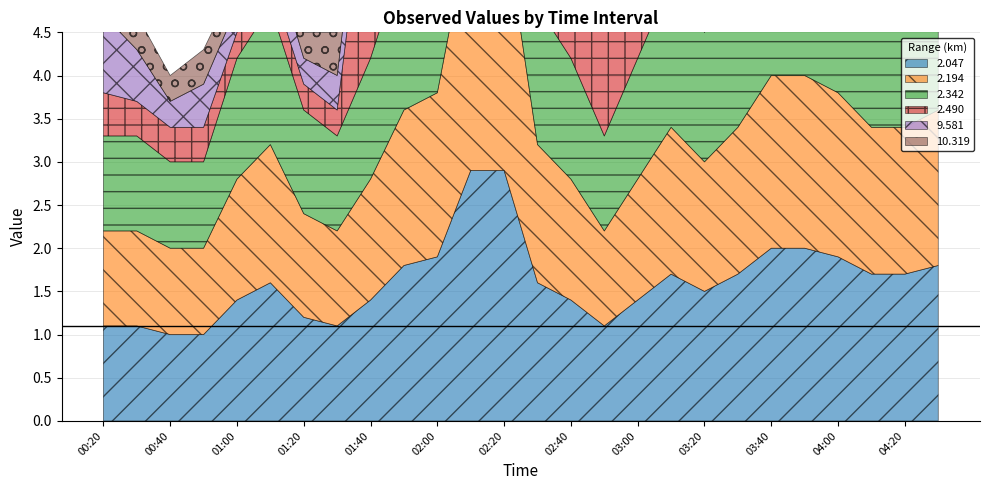

What is the label of the 4th point from the left?

00:50